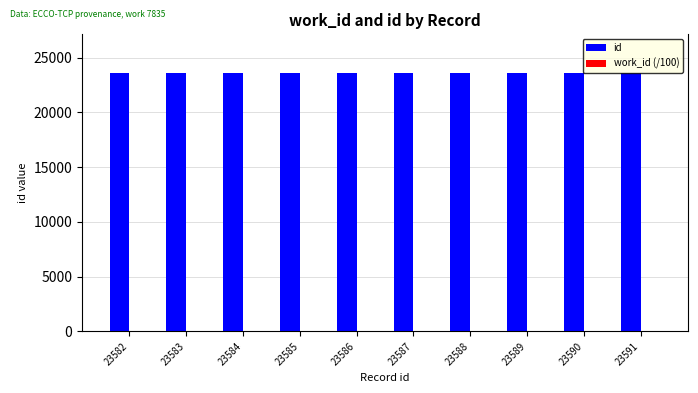

What is the sum of all id values?

235865.0